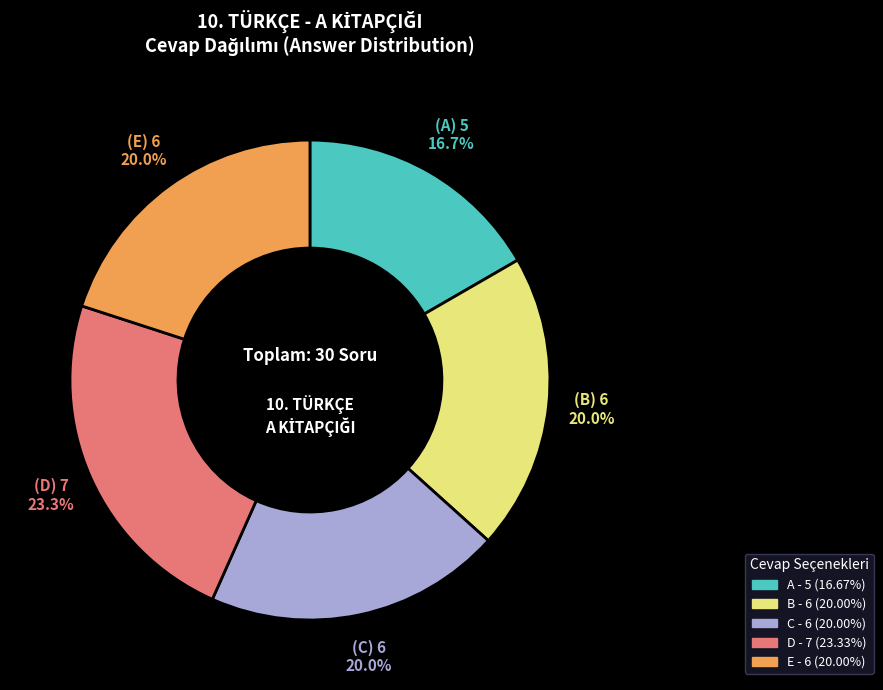

To the nearest percent, what is the average slice percentage?

20%